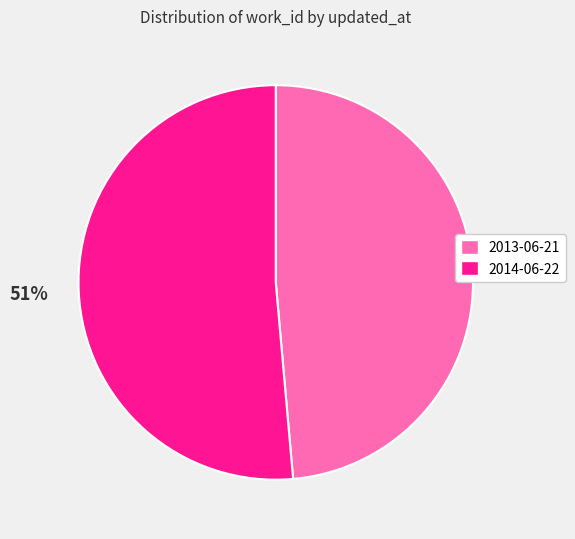

To the nearest percent, what portion does 2014-06-22 represent?

51%